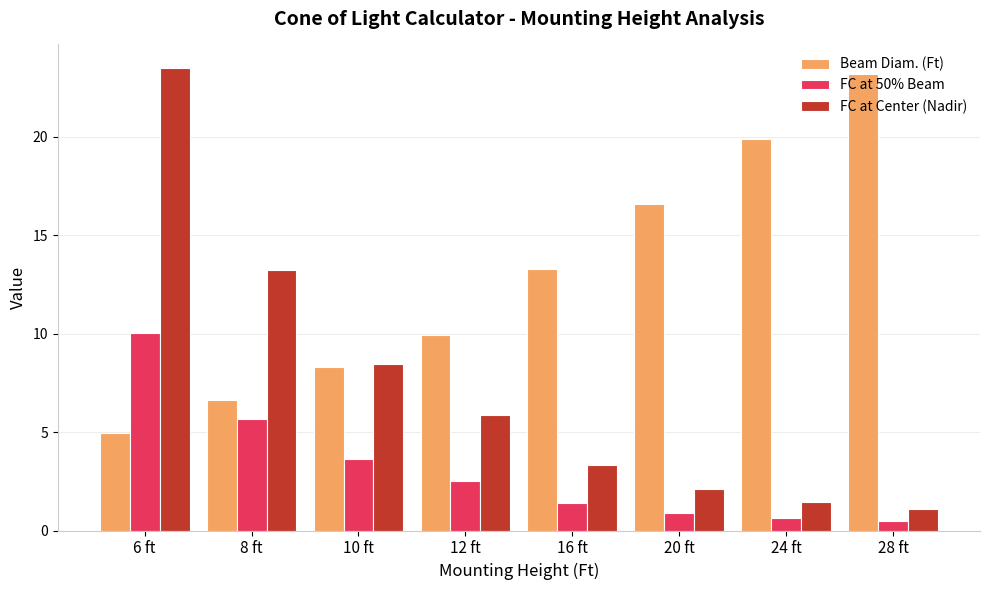

What is the label of the 8th bar from the right?

6 ft